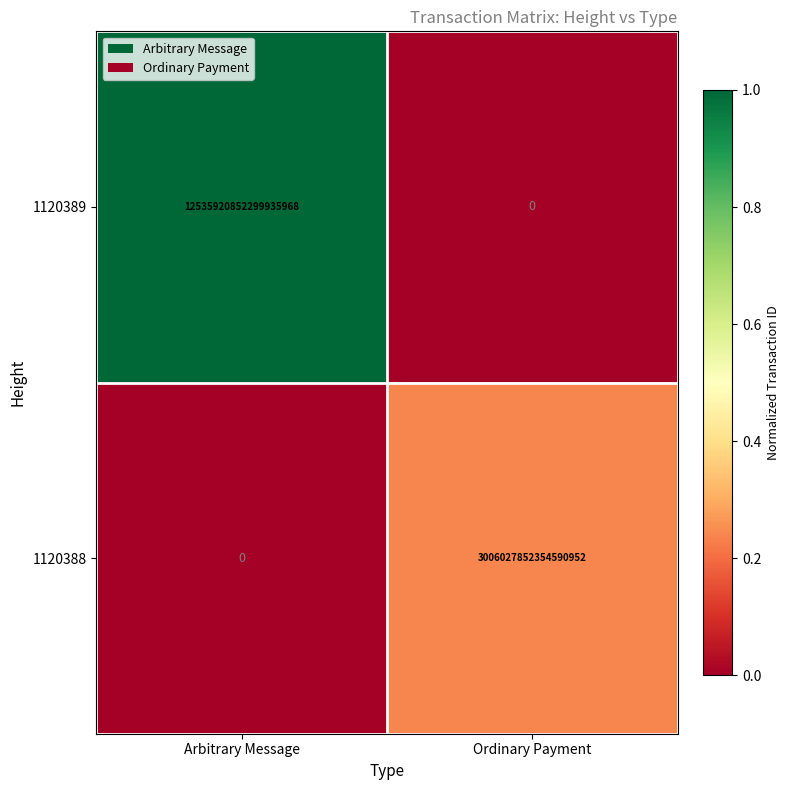

Which category has the highest value in the 1120389 series?

Arbitrary Message